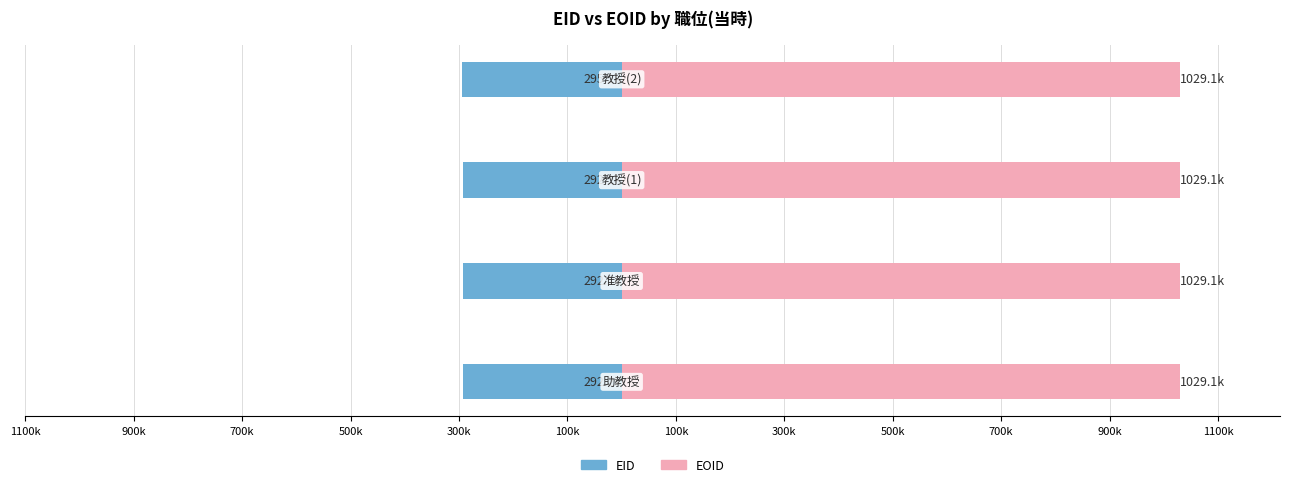

What is the maximum value for EOID?

1029.1